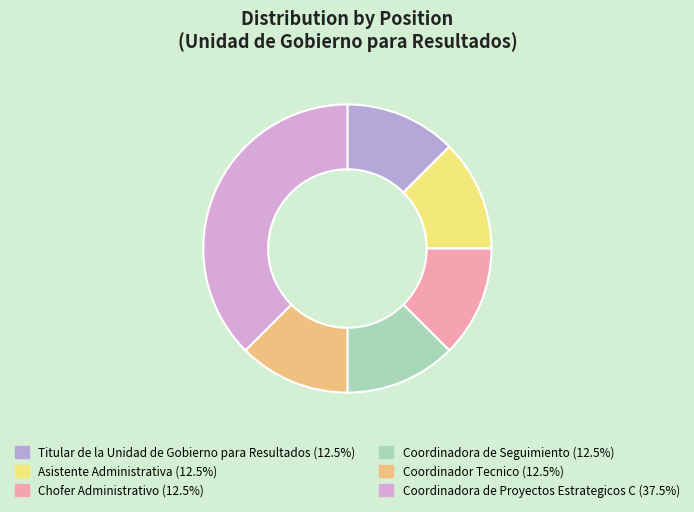

Is it true that Coordinadora de Proyectos Estrategicos C is 38% of the pie?

True